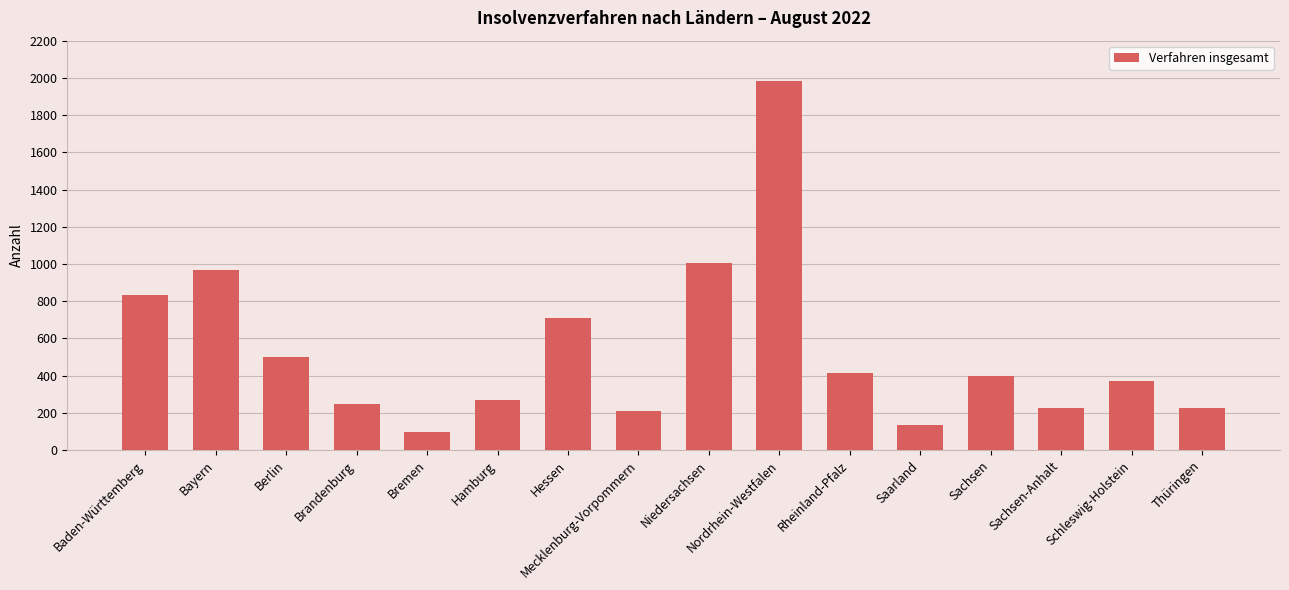

What is the difference between the second highest and minimum values?

907